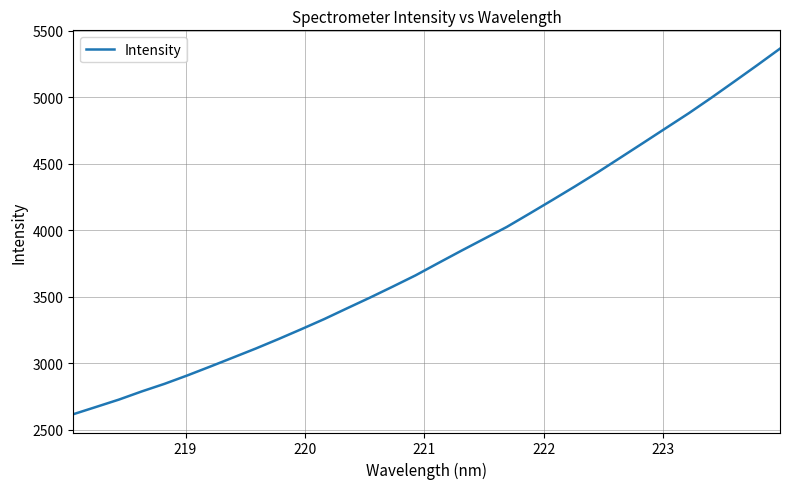

What is the smallest value displayed?

2617.3